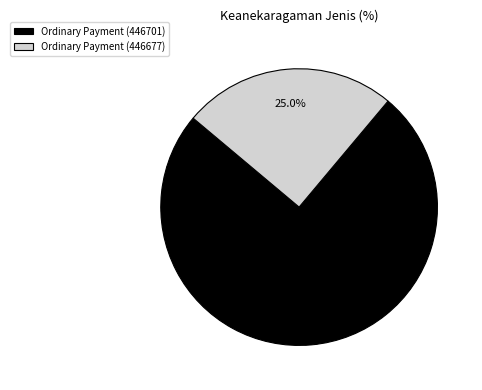

Does any single category account for the majority?

Yes